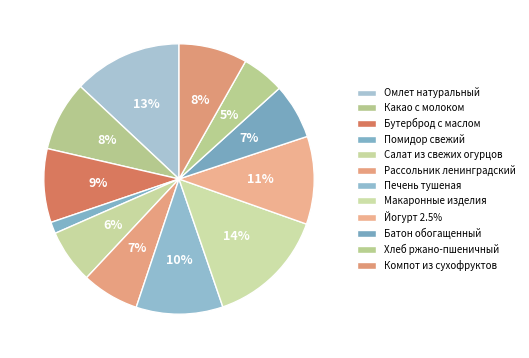

How many segments does this pie chart have?

12